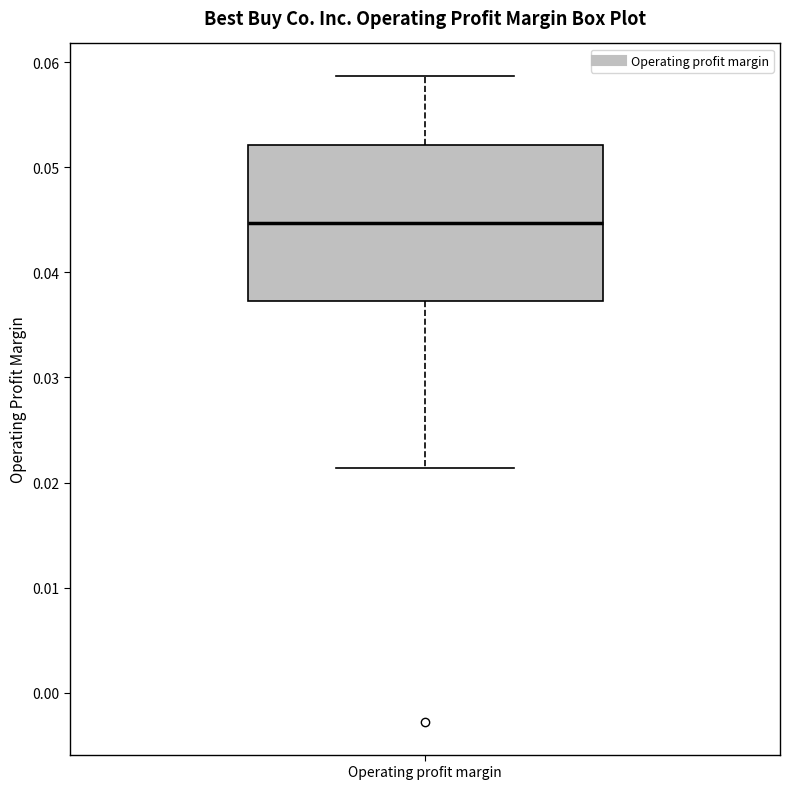

Read this box plot against the y-axis: the position of the median line, the range covered by the box, and the ends of both whiskers. The values are not printed on the chart, so give them approximately, as read against the axis.

median 0.045, box 0.037 to 0.052, whiskers 0.021 to 0.059